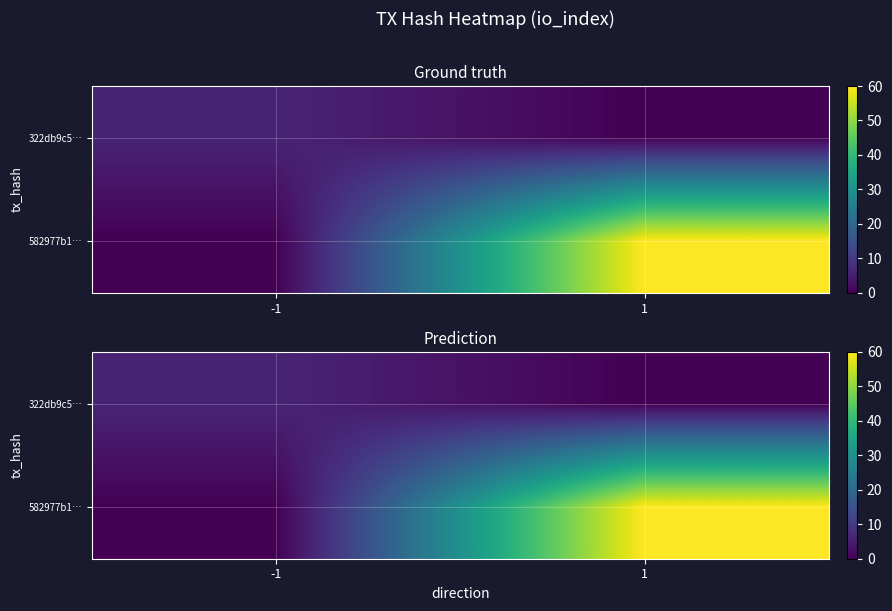

Is it true that 582977b1… equals 0 at -1?

True